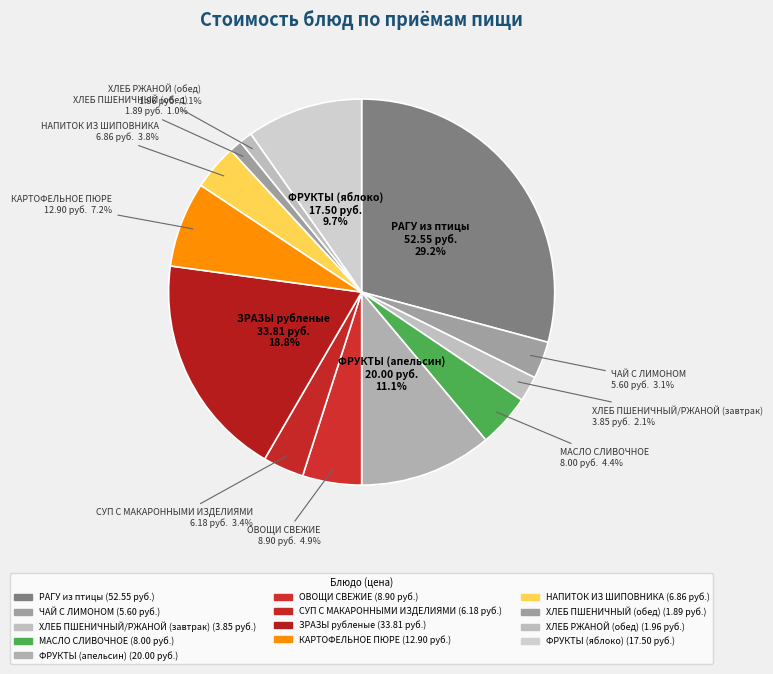

Count the number of slices in the pie.

13